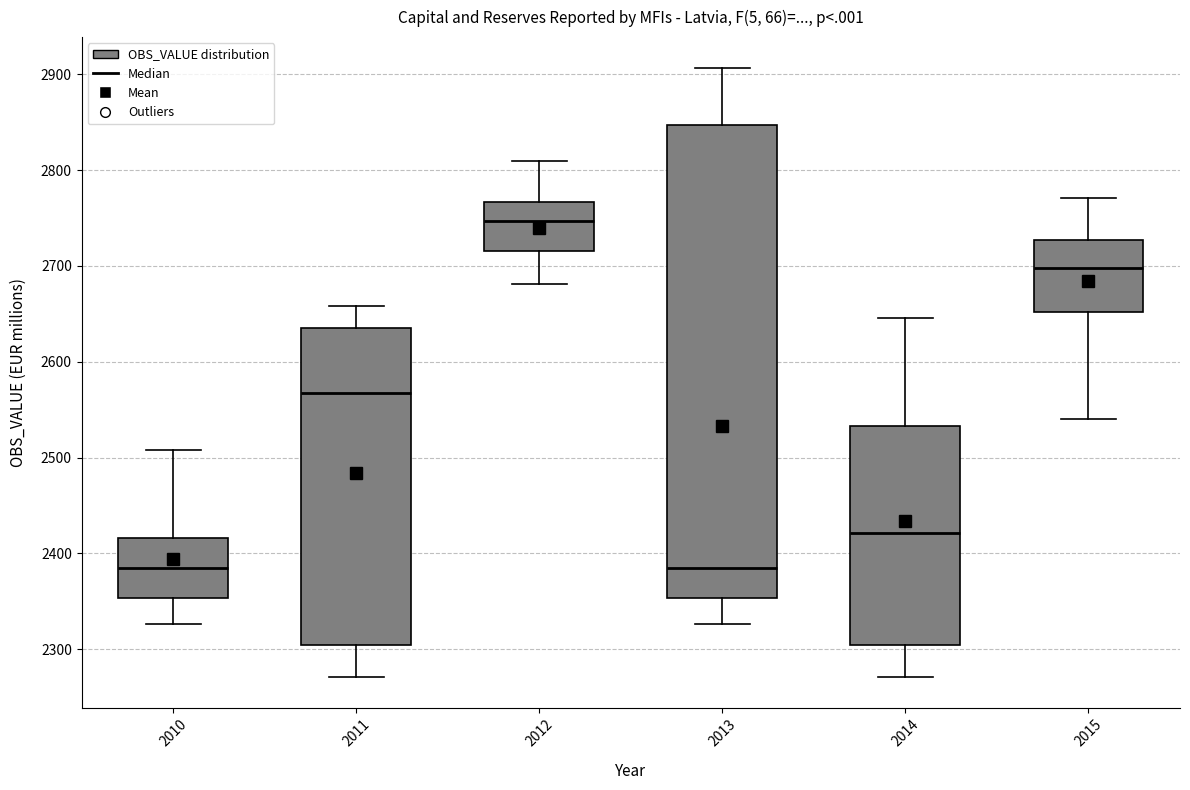

Reading left to right, read every box against the y-axis: the position of its median line, the range the box covers, and the ends of its whiskers. The values are not printed on the chart, so give them approximately, as read against the axis.

2010: median 2390, box 2350 to 2420, whiskers 2330 to 2510
2011: median 2570, box 2300 to 2640, whiskers 2270 to 2660
2012: median 2750, box 2720 to 2770, whiskers 2680 to 2810
2013: median 2390, box 2350 to 2850, whiskers 2330 to 2910
2014: median 2420, box 2300 to 2530, whiskers 2270 to 2650
2015: median 2700, box 2650 to 2730, whiskers 2540 to 2770